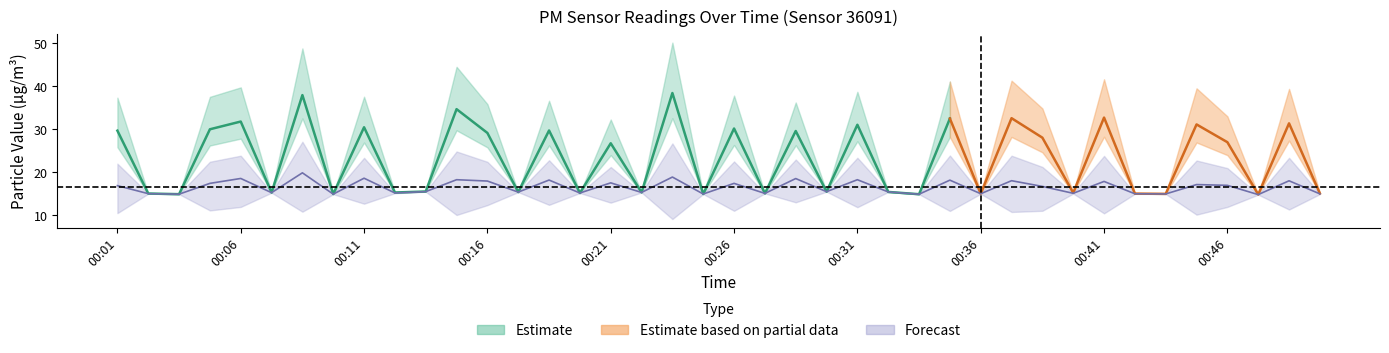

The chart shows a value of 8.0 at 00:26. True or false?

False